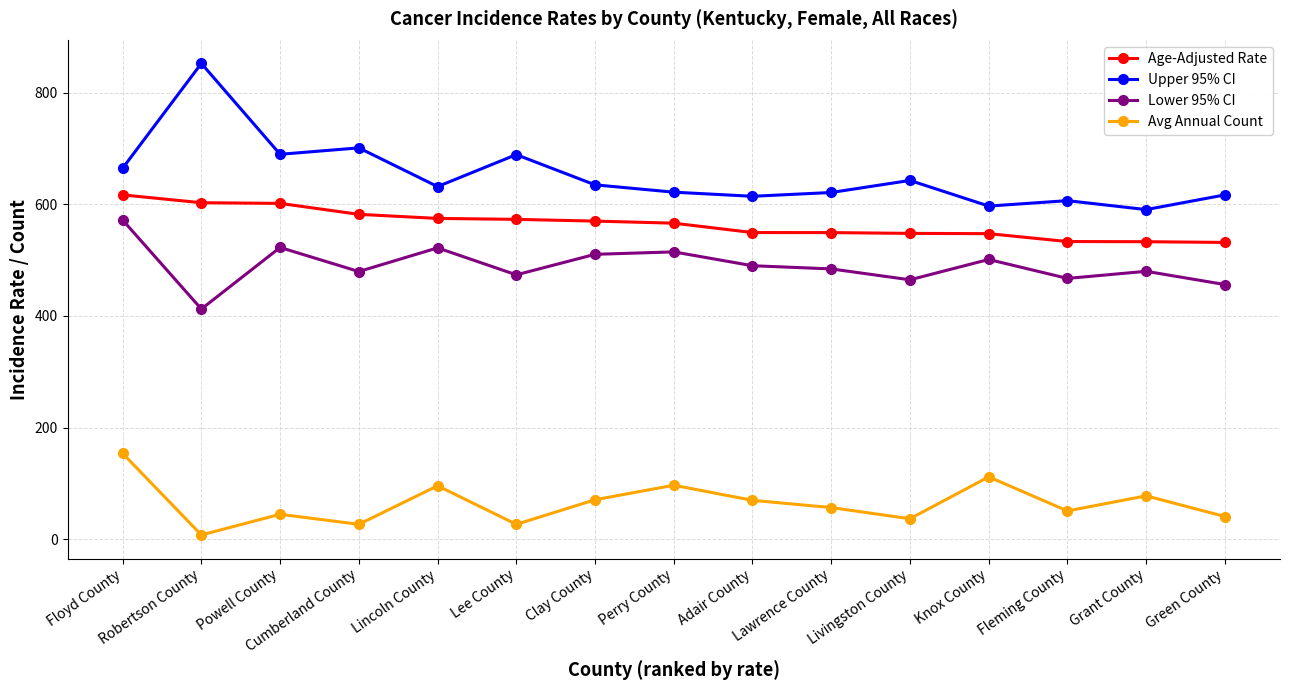

What is the maximum value shown in the chart?

852.2